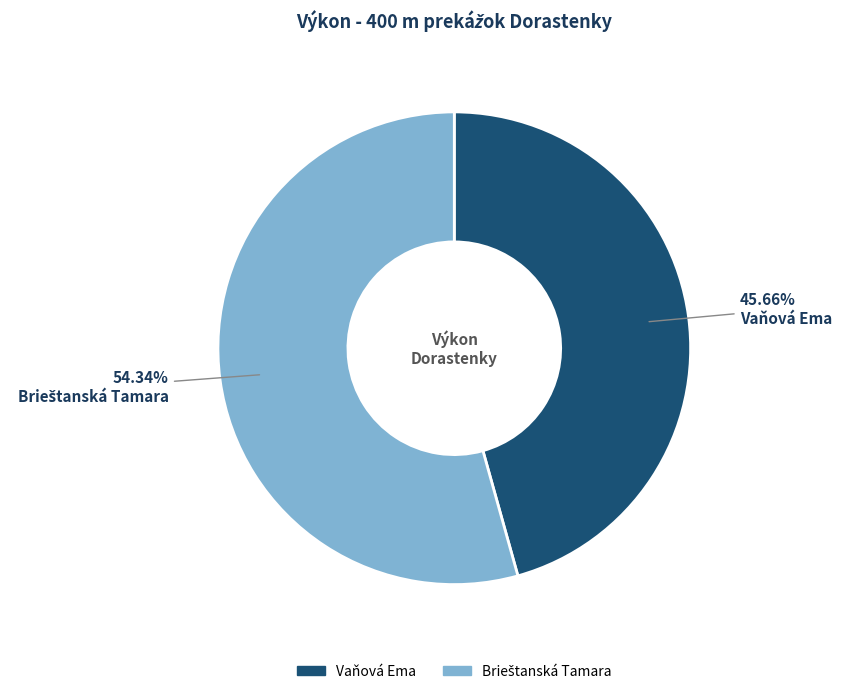

What is the smallest slice in the pie chart?

Vaňová Ema